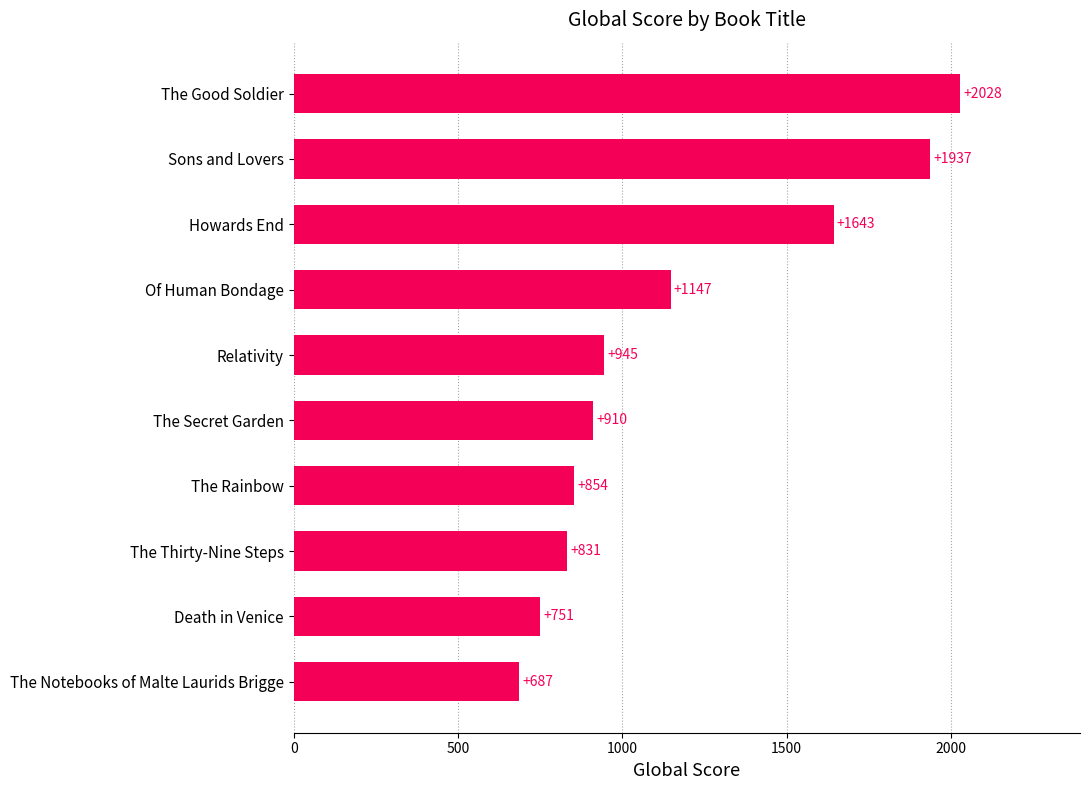

What is the smallest value displayed?

687